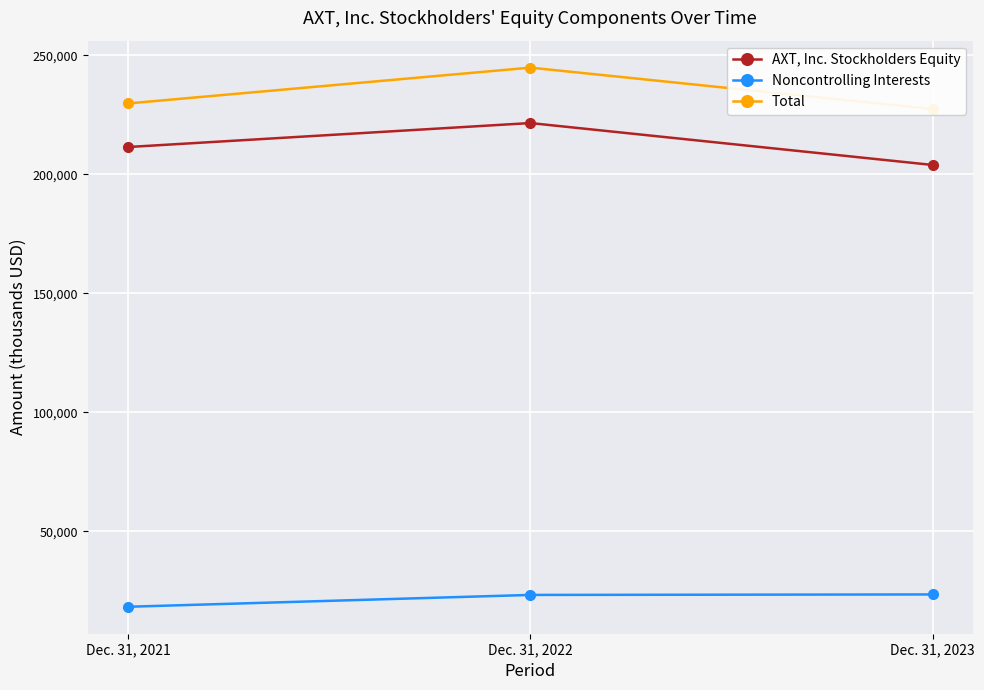

What are all the series names shown in the legend?

AXT, Inc. Stockholders Equity, Noncontrolling Interests, Total